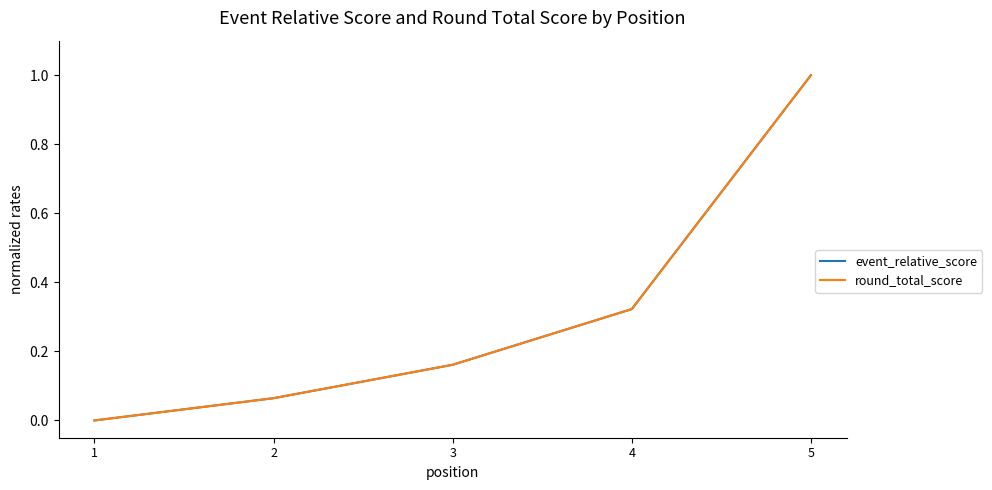

Which series changed the most between 2 and 5?

event_relative_score